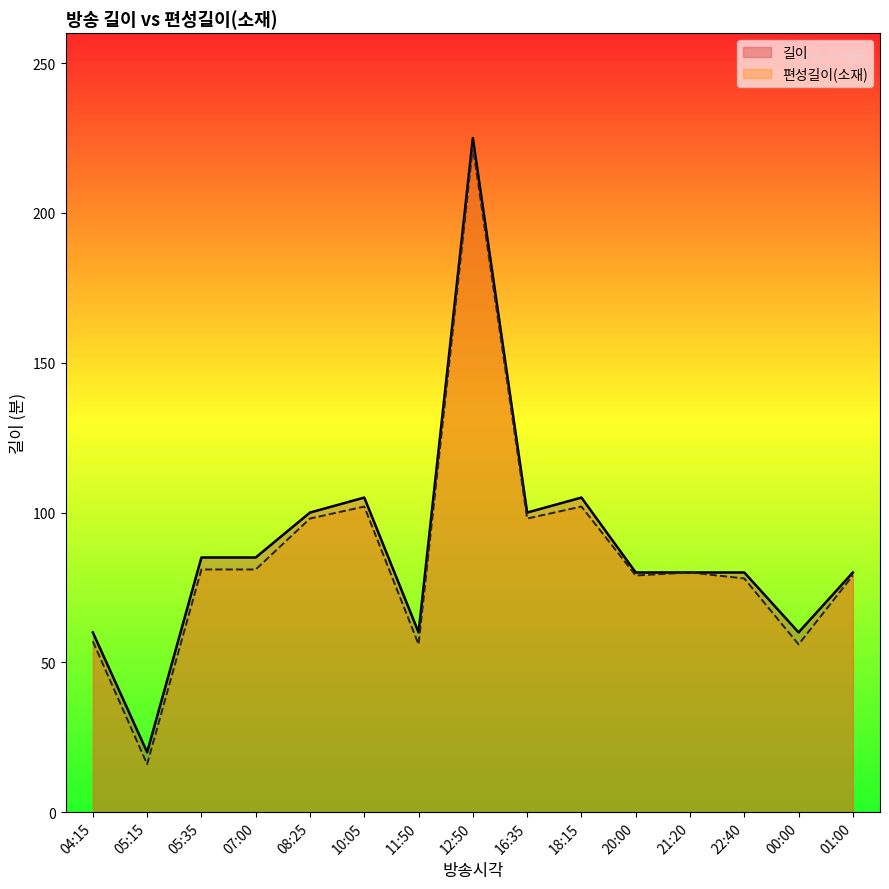

What is the minimum value shown in the chart?

16